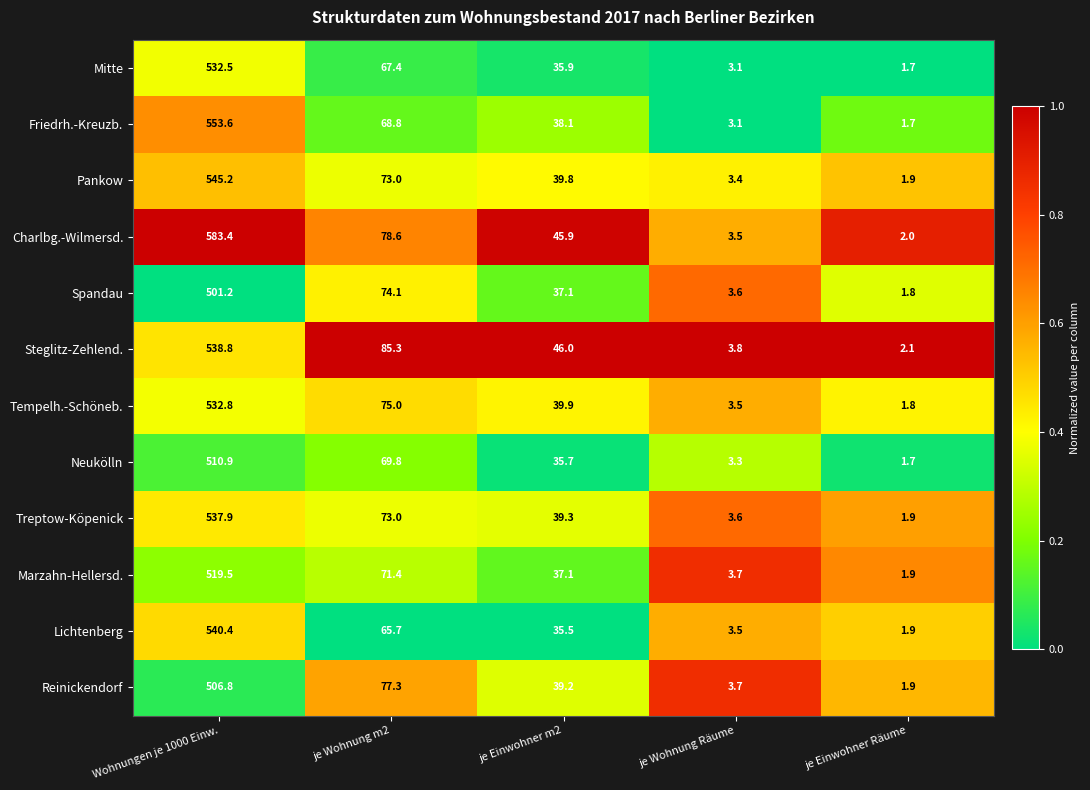

At which category is the sum across all series the highest?

Wohnungen je 1000 Einw.